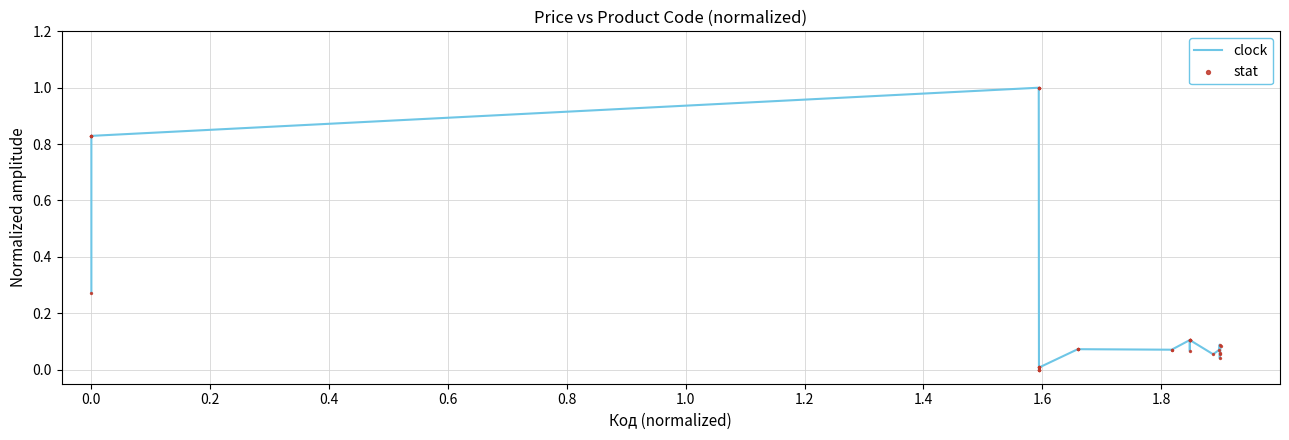

What is the maximum value shown in the chart?

1.0